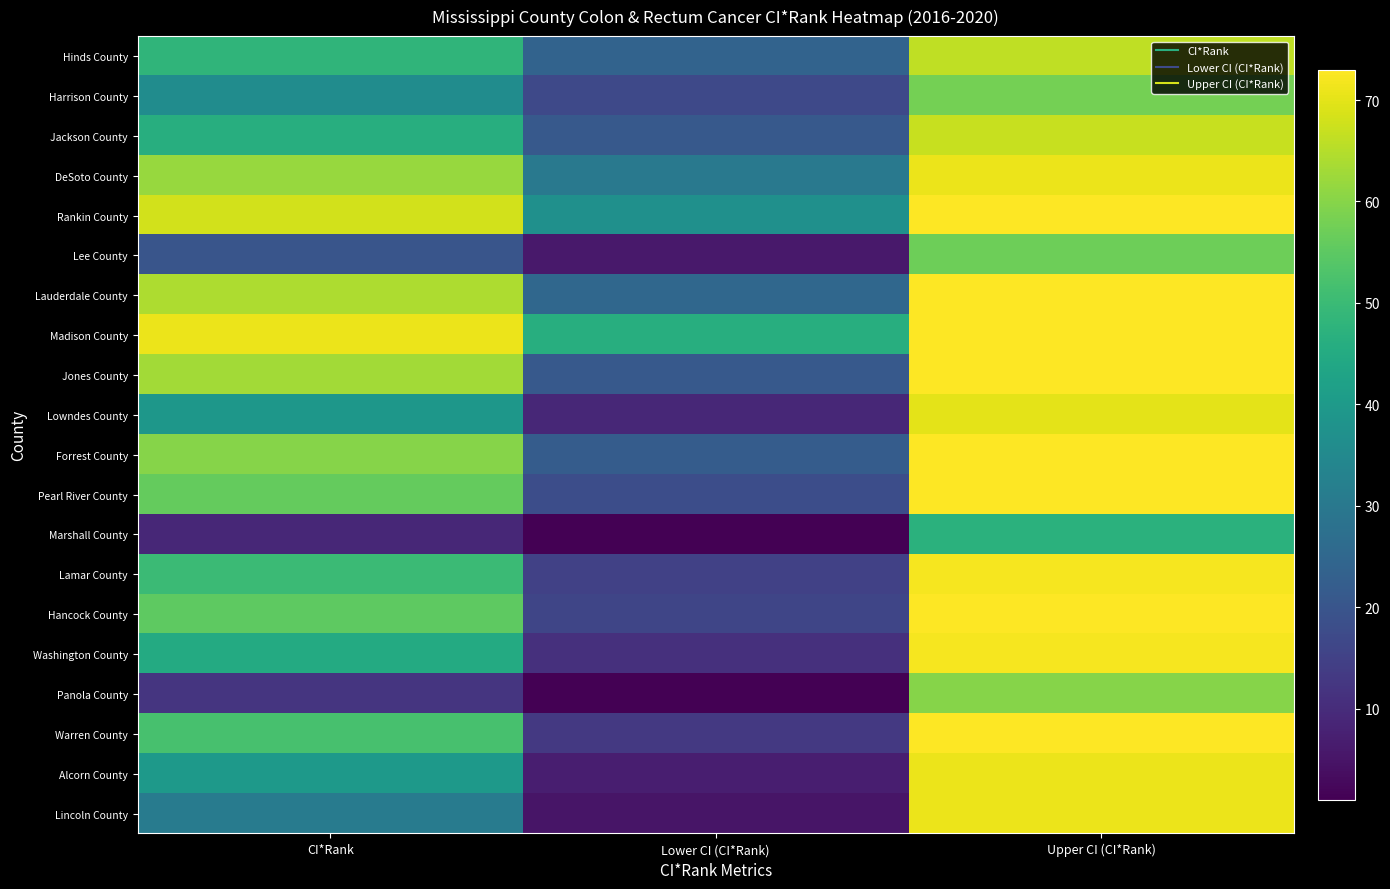

Rank the series by their maximum value, from highest to lowest.

Rankin County, Lauderdale County, Madison County, Jones County, Forrest County, Pearl River County, Hancock County, Warren County, Lamar County, Washington County, DeSoto County, Alcorn County, Lincoln County, Lowndes County, Jackson County, Hinds County, Panola County, Harrison County, Lee County, Marshall County